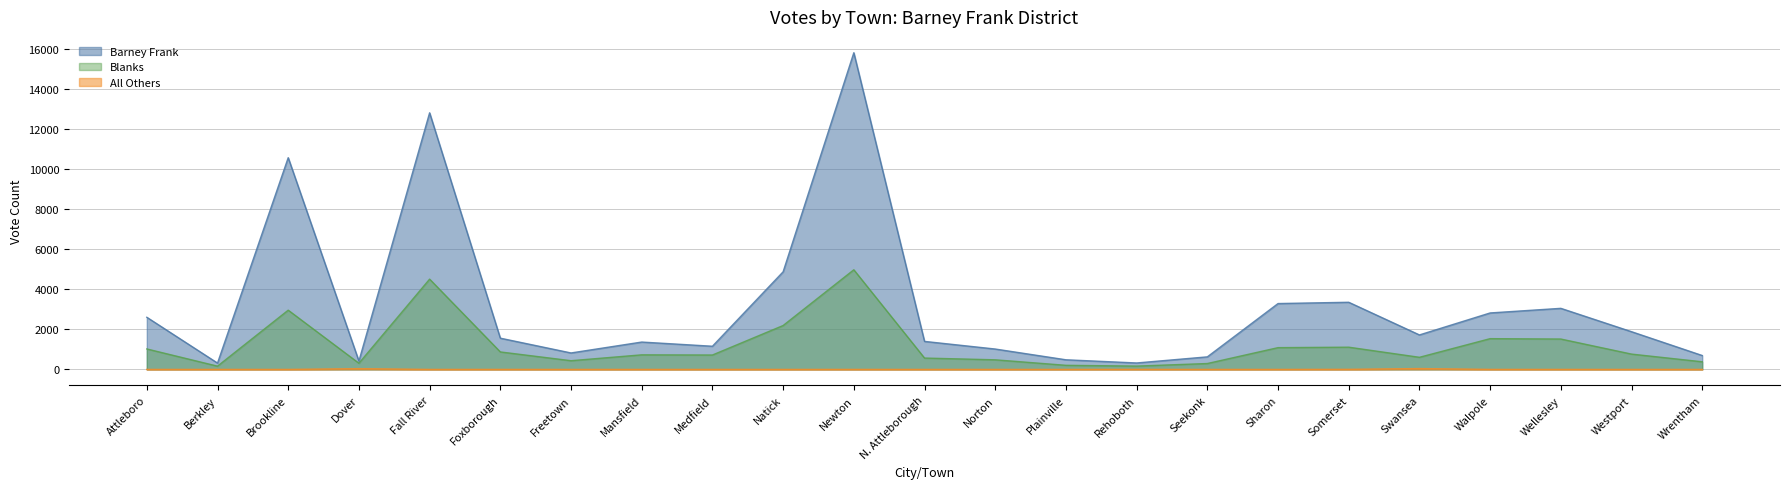

True or false: Barney Frank has a value of 1995 at Medfield.

False